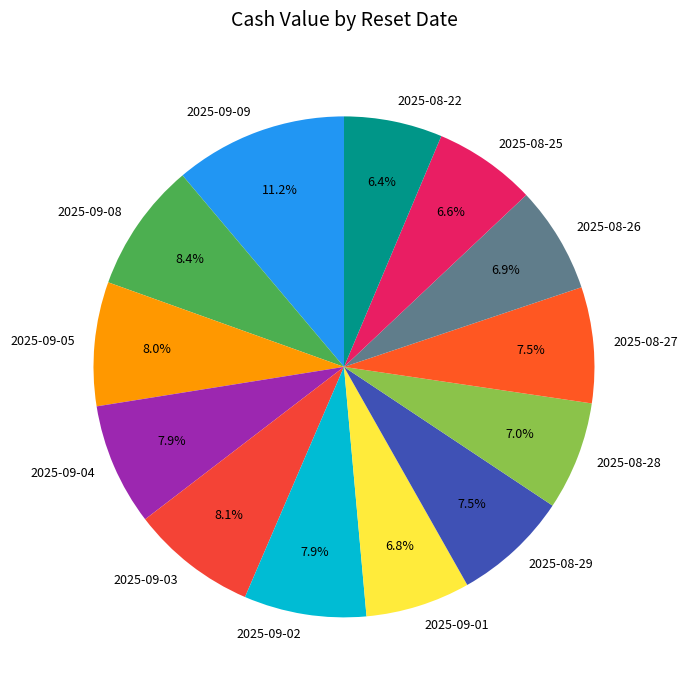

Between 2025-09-09 and 2025-08-27, which is larger?

2025-09-09